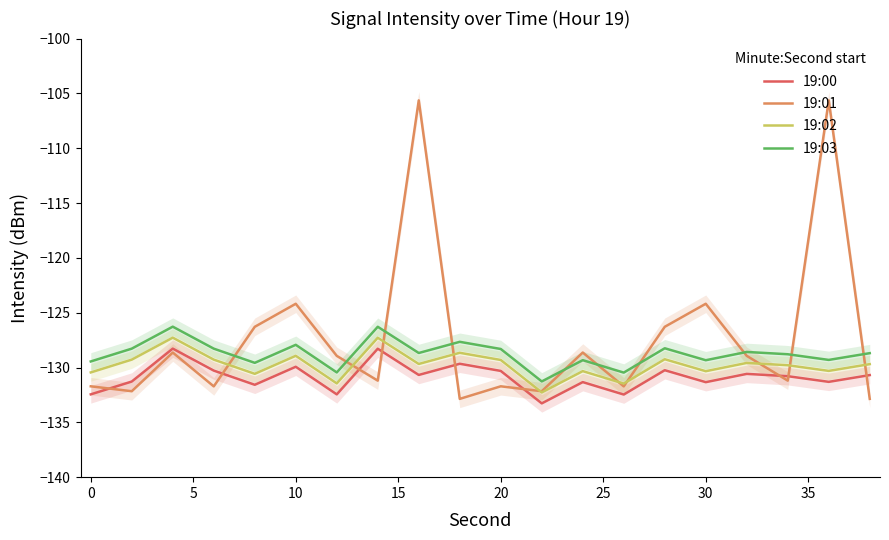

Is it true that 19:02 equals -76.0 at 30?

False